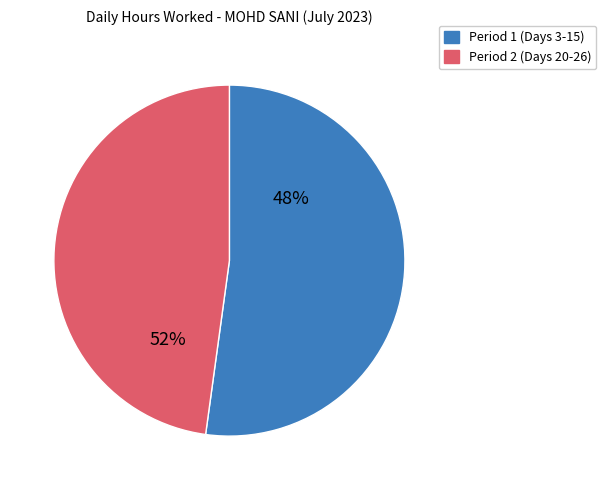

Does Day 26 represent more than half of the total?

No